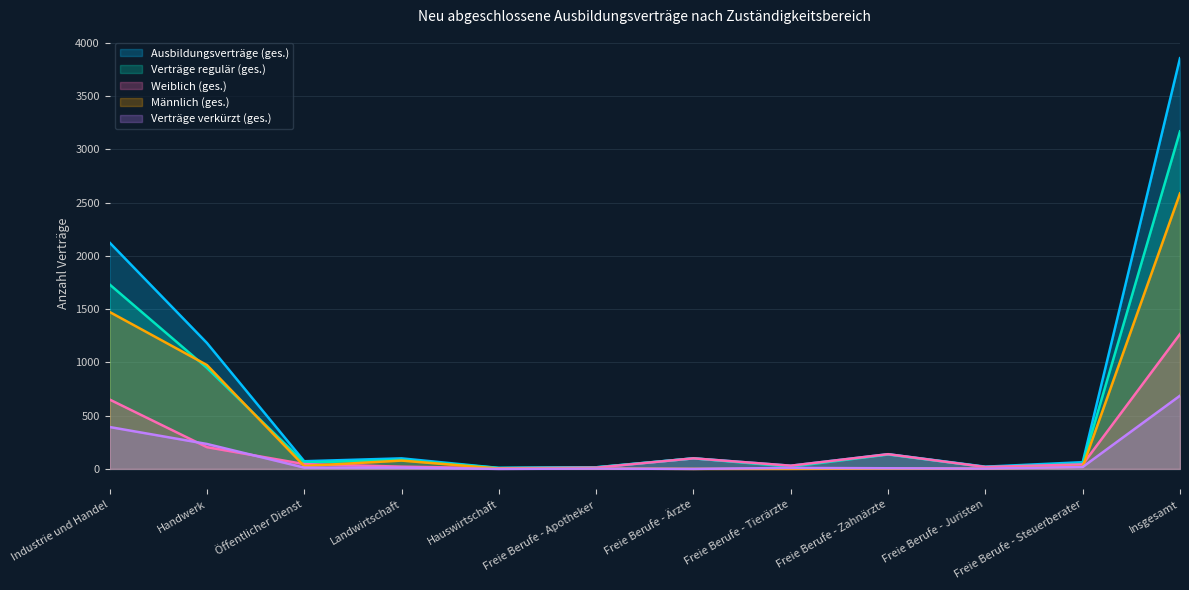

Which category has the lowest value across all series?

Hauswirtschaft